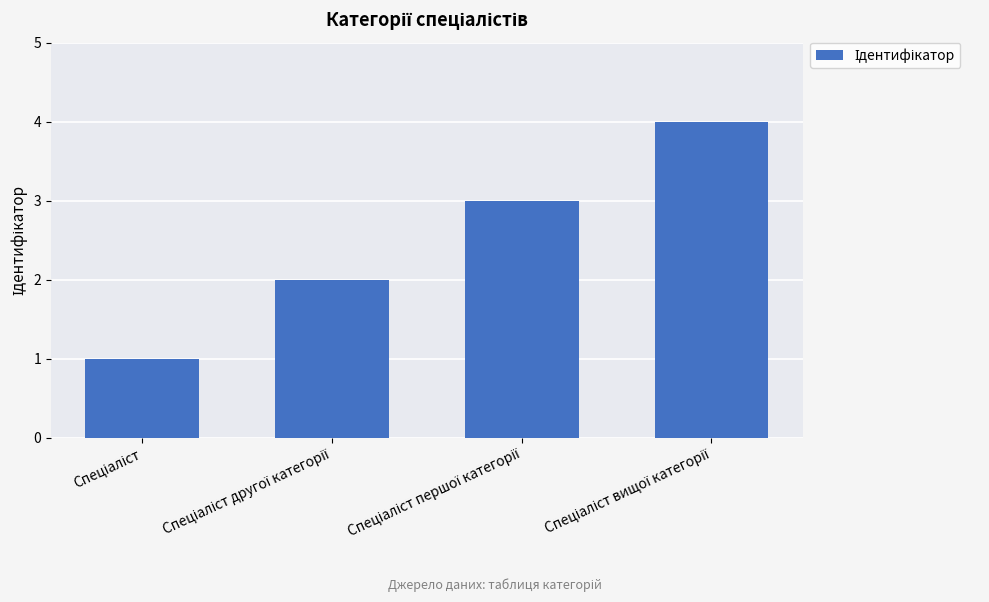

What is the difference between the maximum and minimum values?

3